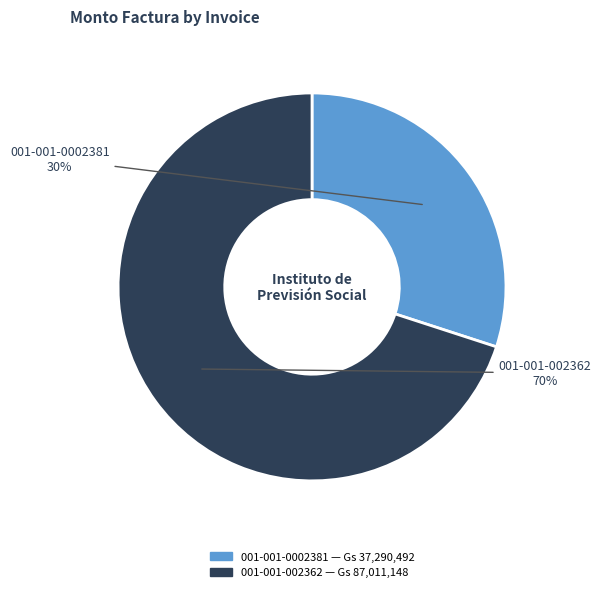

Is there a majority slice in this chart?

Yes